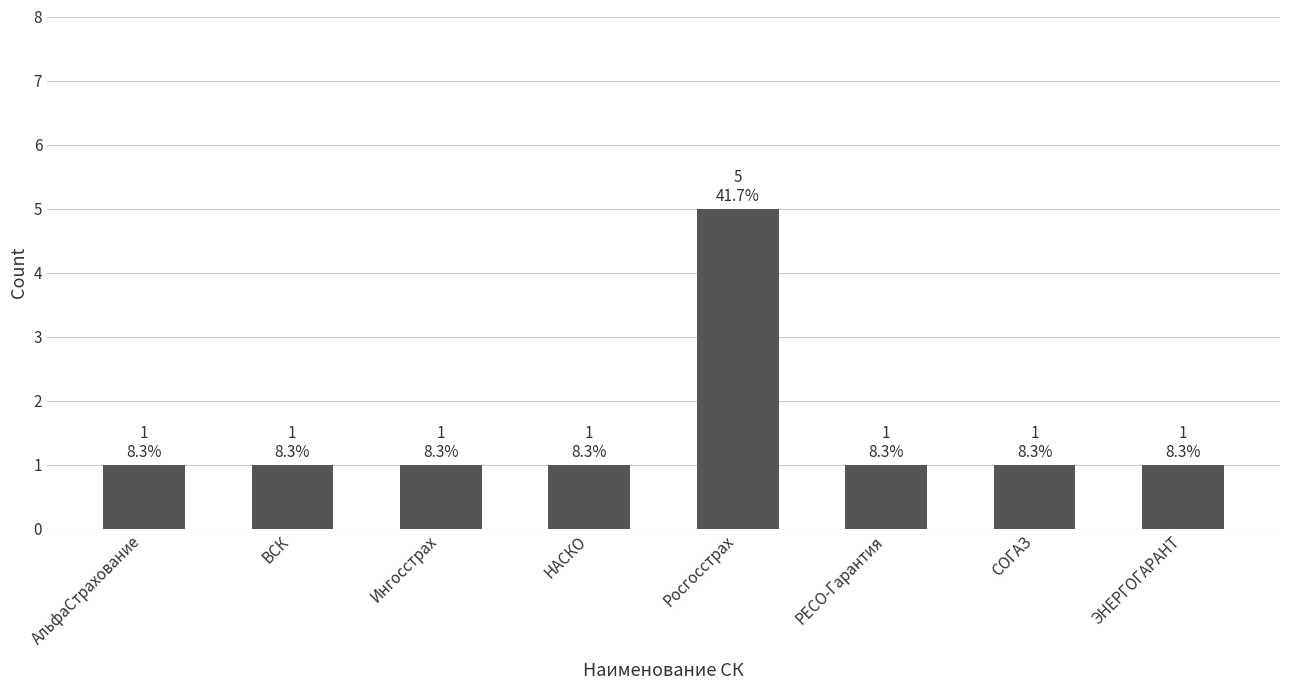

The value at НАСКО is 1. True or false?

True